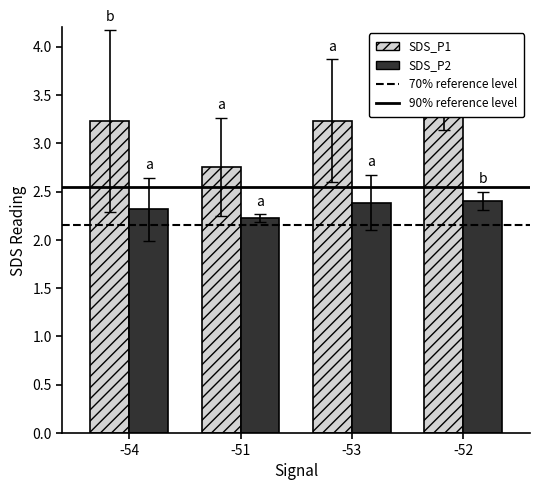

List the series in order of their overall mean, lowest first.

SDS_P2, SDS_P1